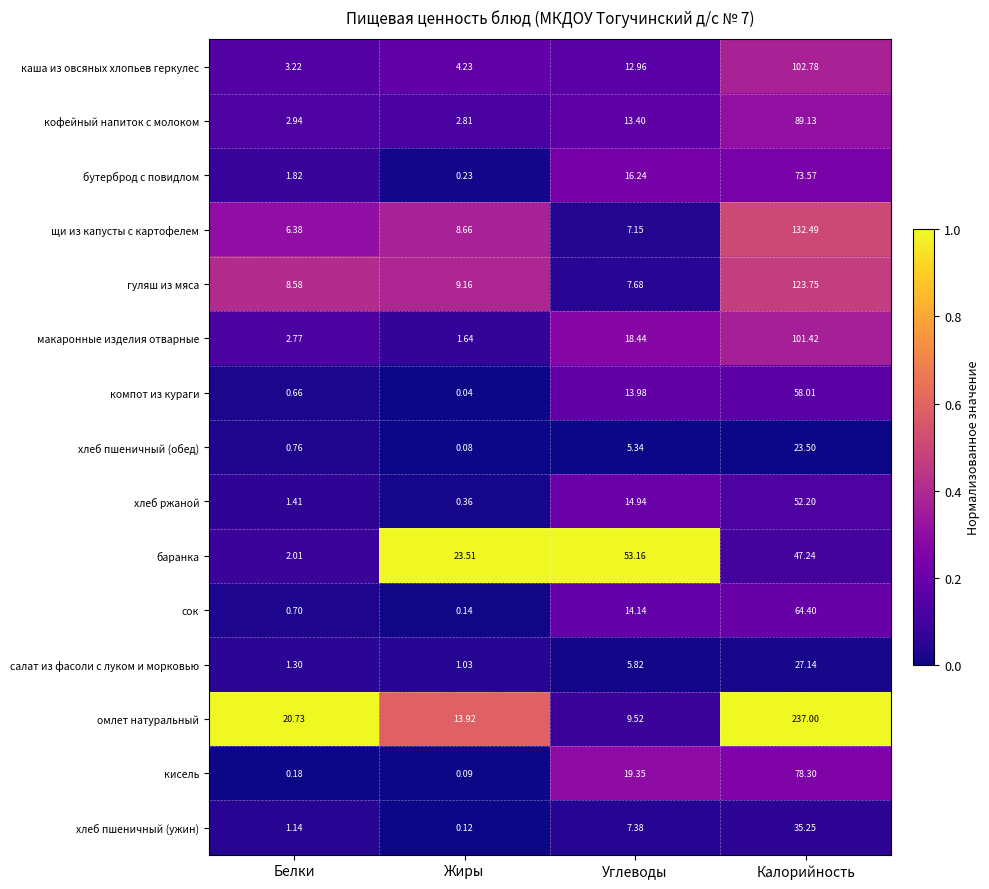

At which category is the sum across all series the highest?

Калорийность